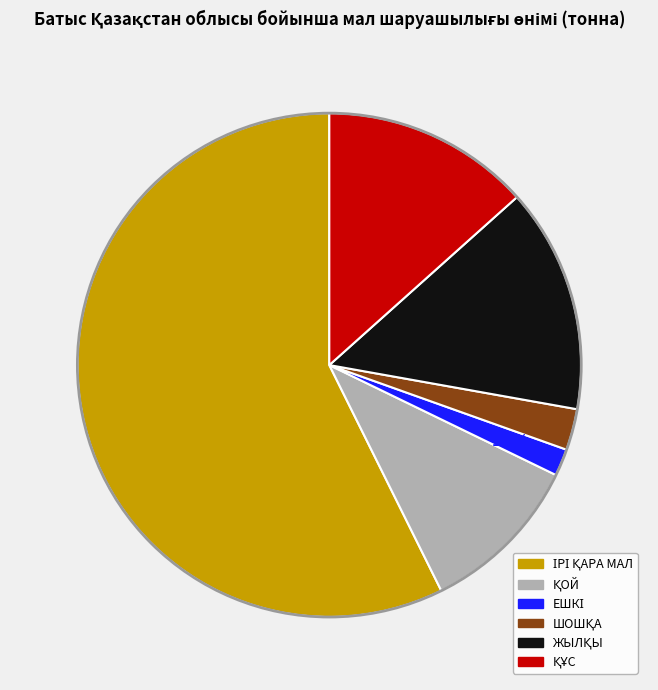

Does any single category account for the majority?

Yes